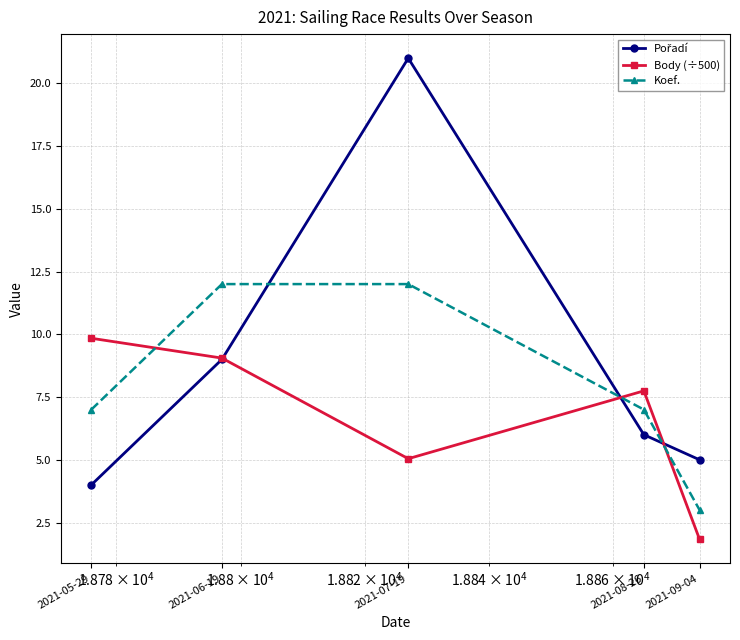

Which series ends up on top after the final intersection of Koef. and Body (÷500)?

Koef.